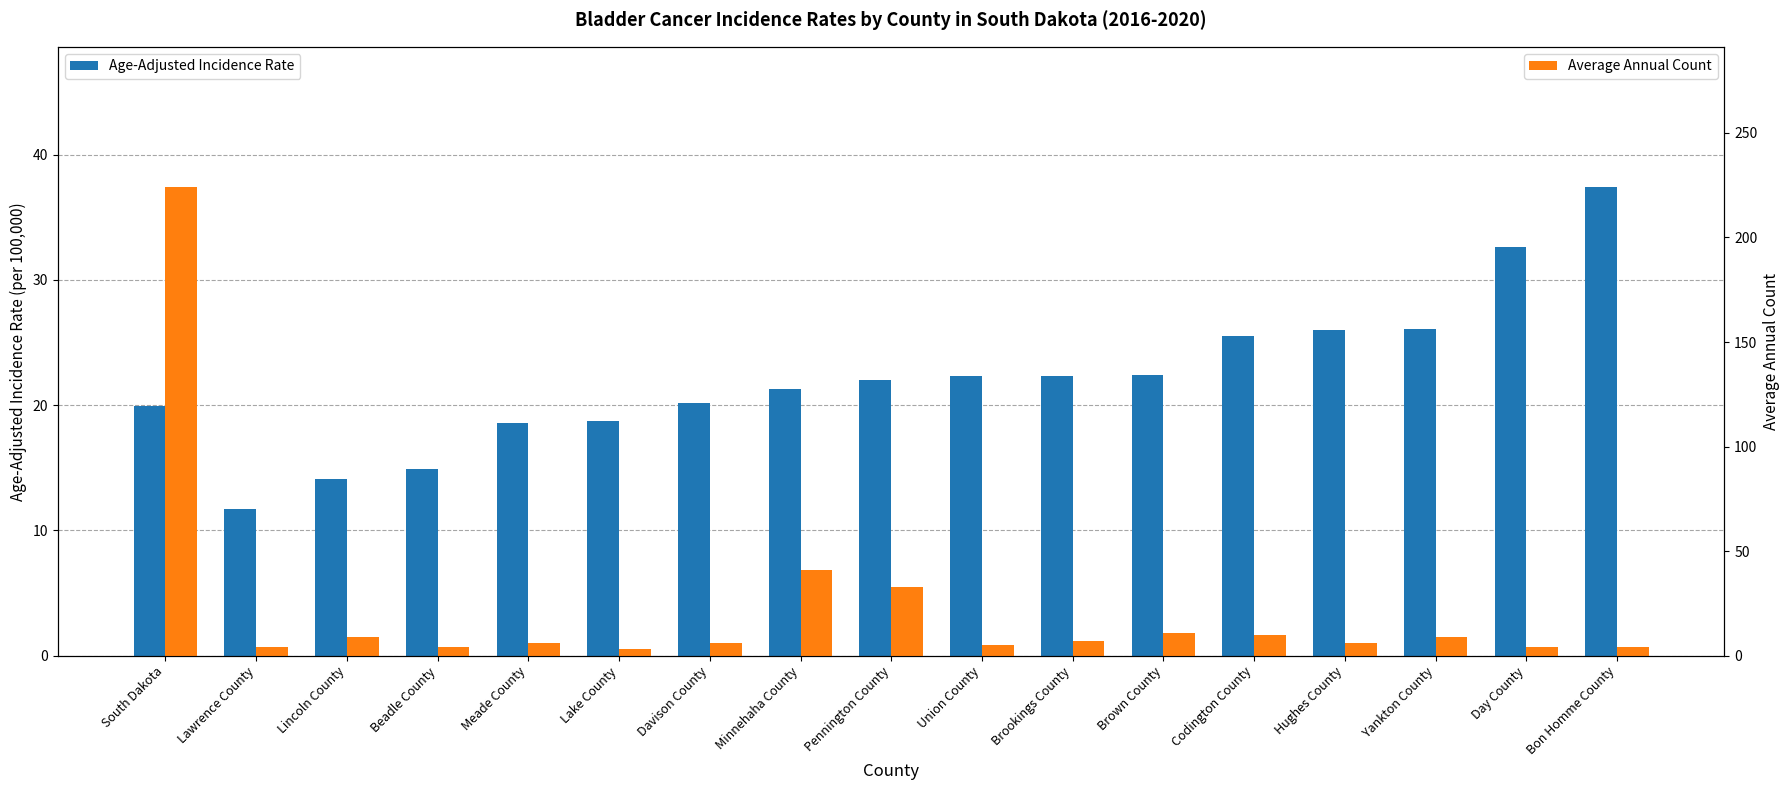

At how many categories does at least one series exceed 83?

1